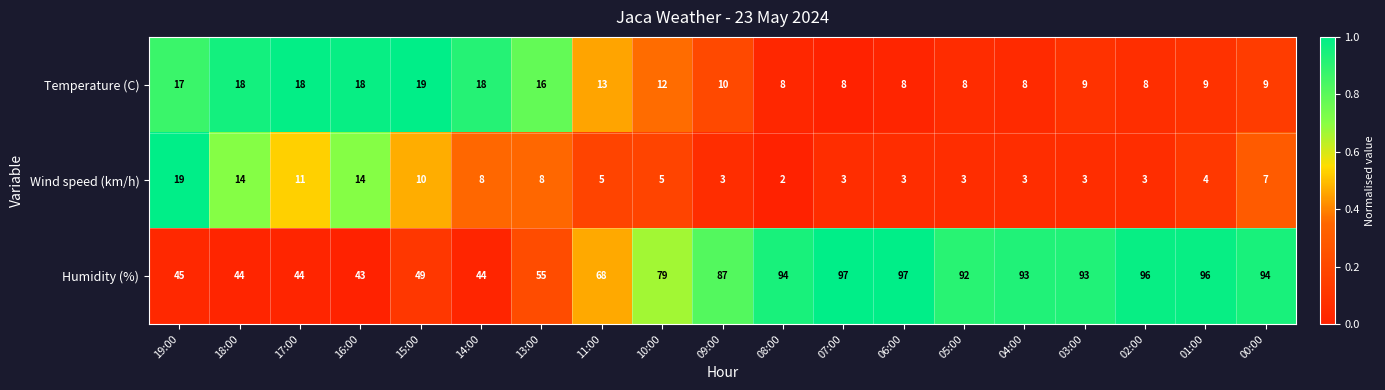

Rank the series at 07:00 from highest to lowest value.

Humidity (%), Temperature (C), Wind speed (km/h)